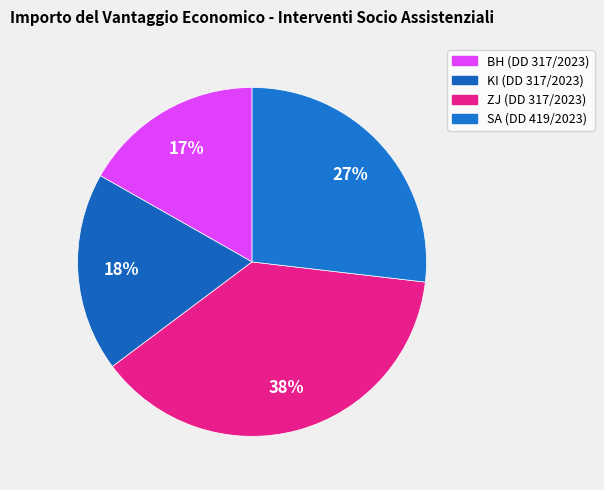

To the nearest percent, what percentage of the pie is BH (DD 317/2023)?

17%